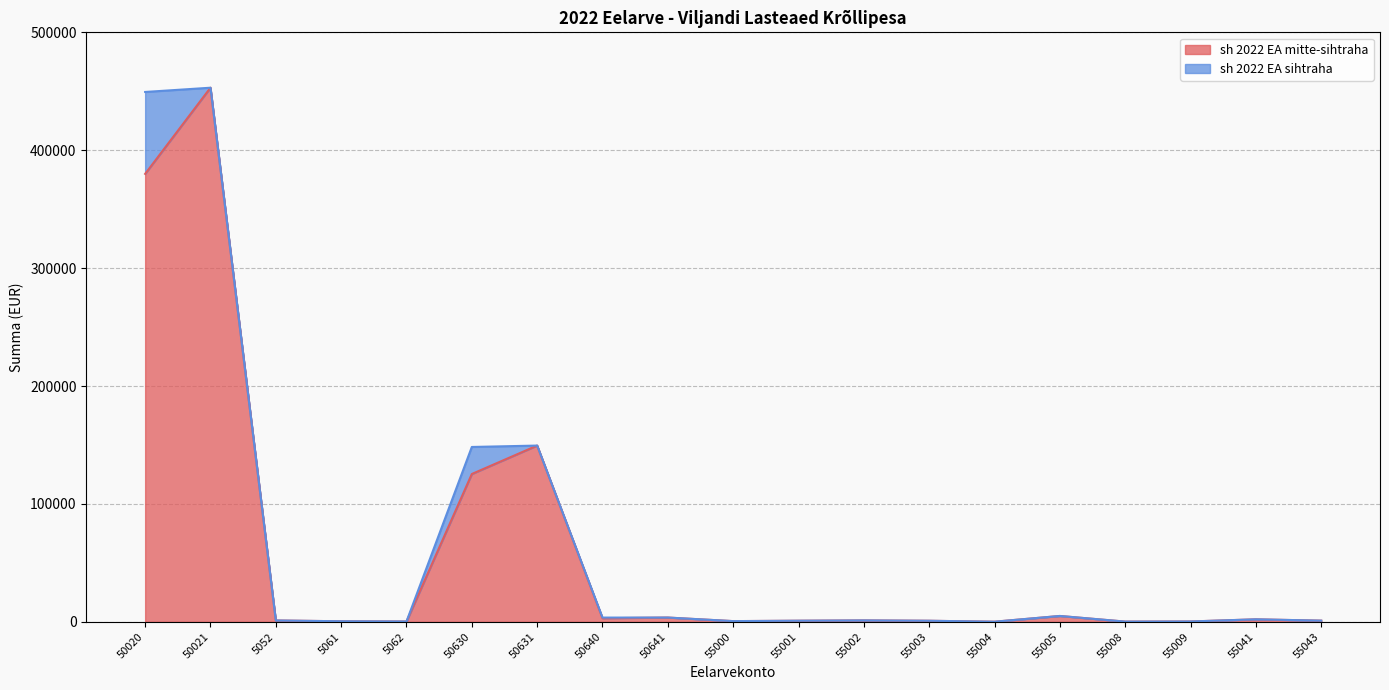

Approximately how many times larger is the value at 50020 compared to 50641?

104.8